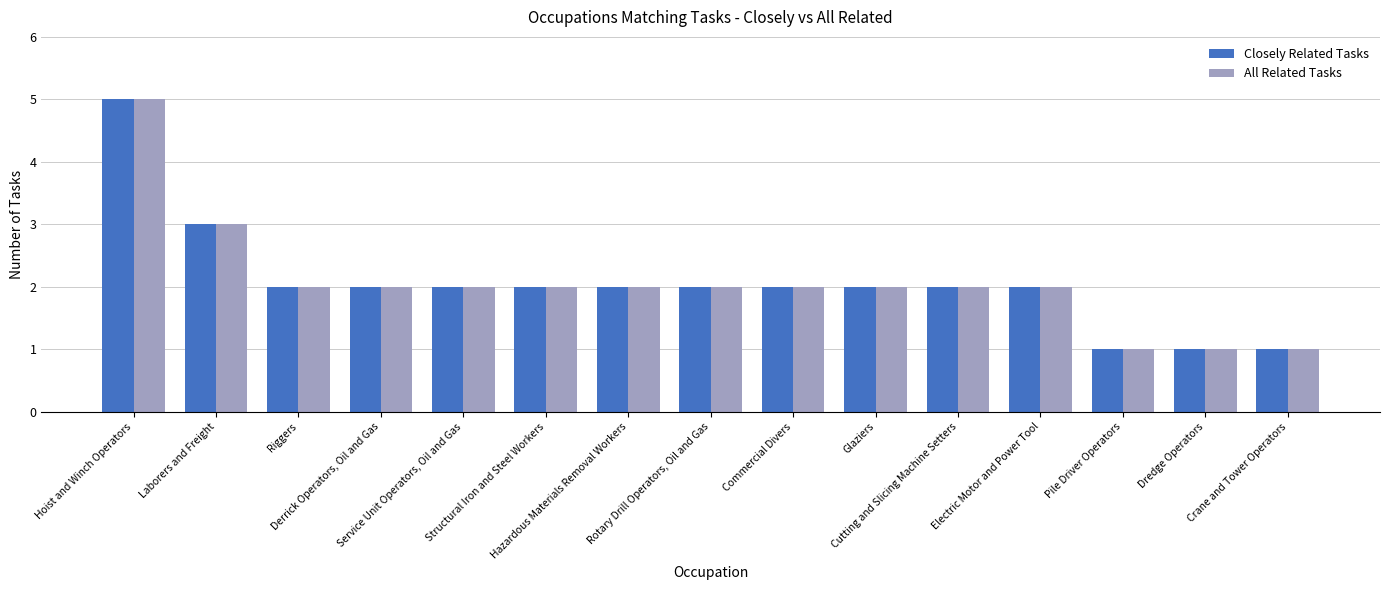

What is the value of the Closely Related Tasks bar at the 7th from the left?

2